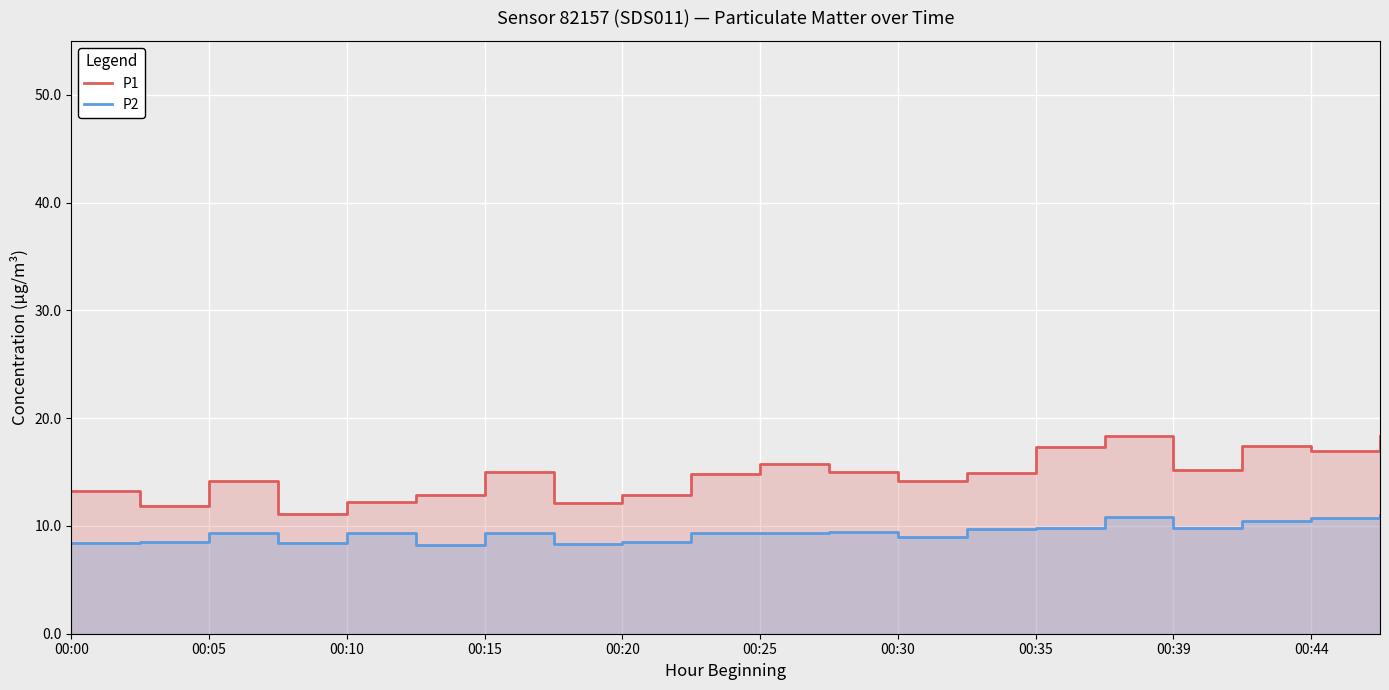

List the series in order of their peak value, lowest first.

P2, P1